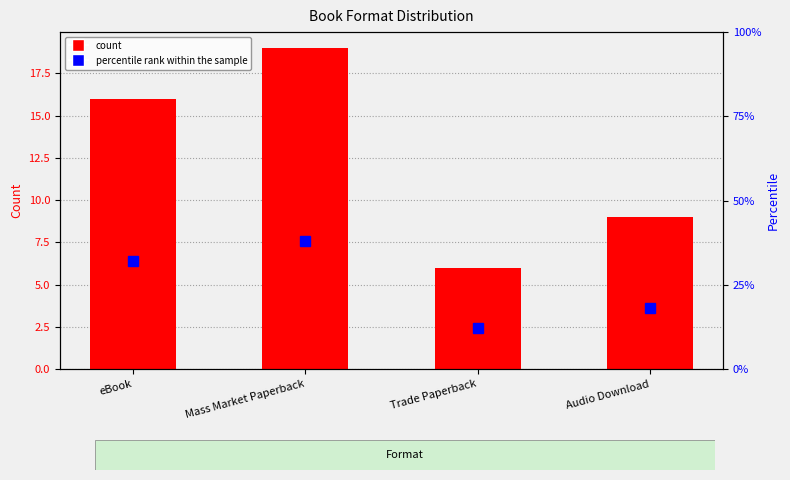

How many values in the percentile rank within the sample series exceed 32?

1